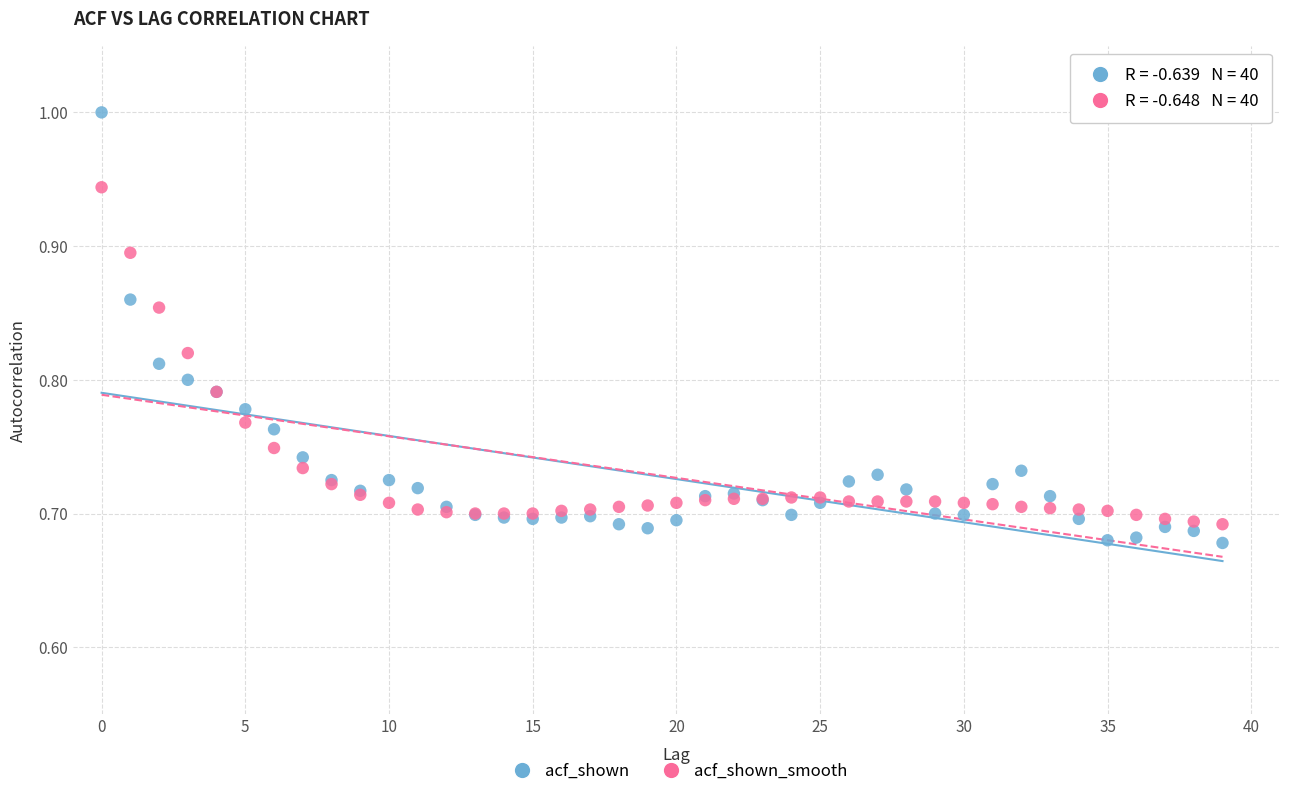

Which series reaches the maximum Y coordinate?

acf_shown